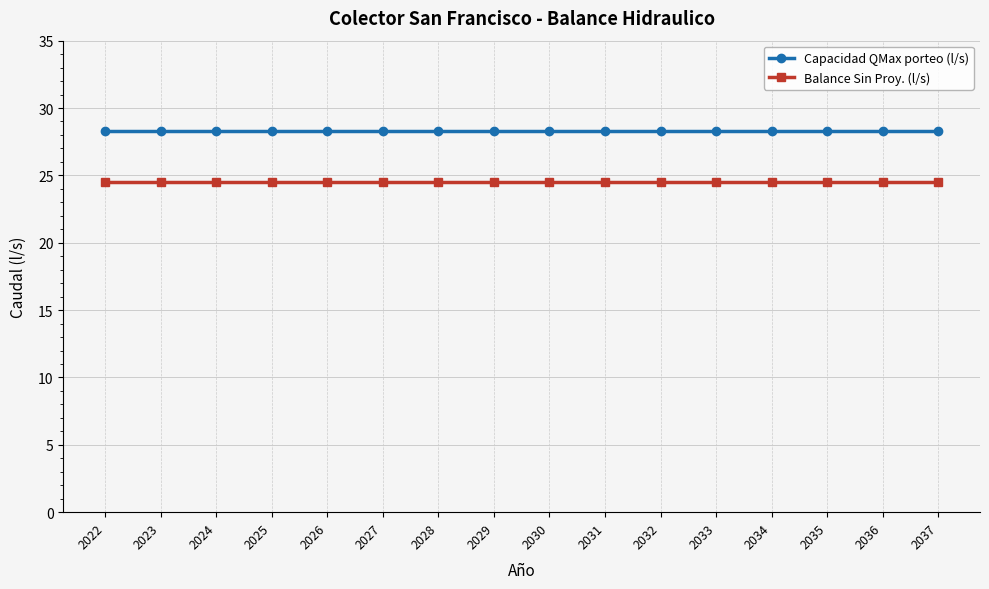

True or false: Balance Sin Proy. (l/s) and Capacidad QMax porteo (l/s) intersect in this chart.

False